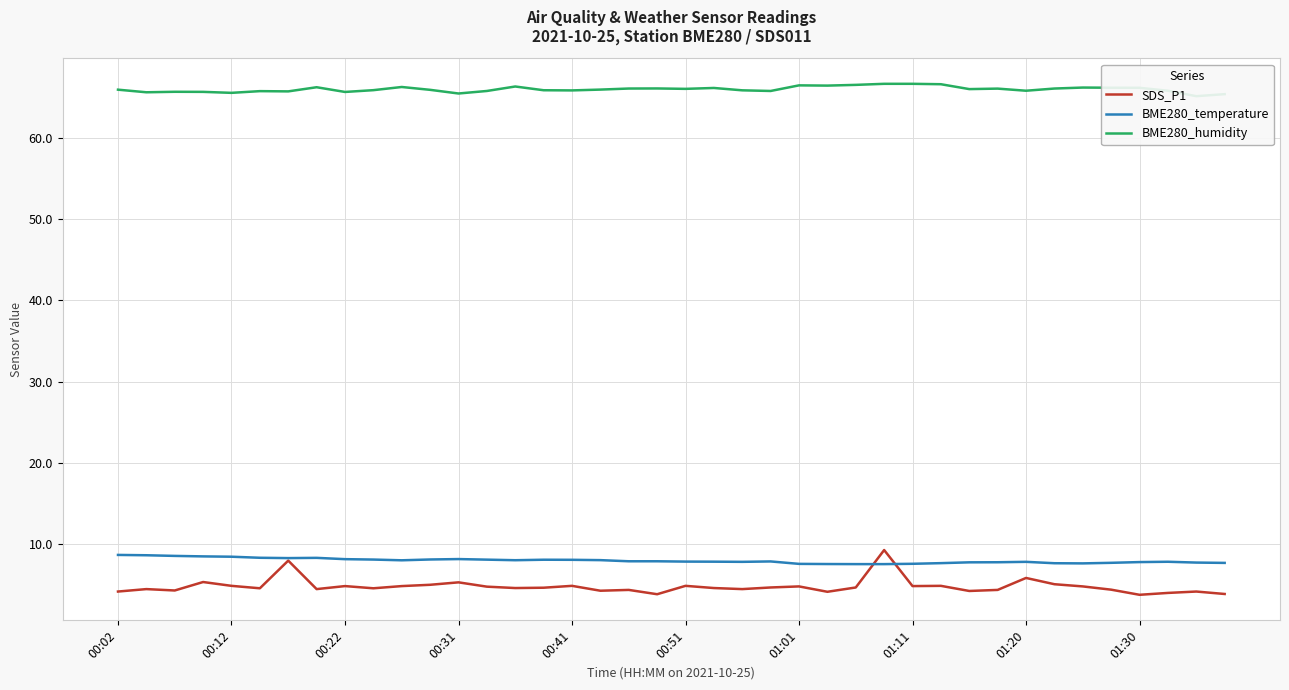

Reading right to left, transcribe all the data shown in this chart.

SDS_P1: 3.9	4.2	4.0	3.8	4.4	4.8	5.1	5.9	4.4	4.3	4.9	4.9	9.3	4.7	4.2	4.8	4.7	4.5	4.6	4.9	3.9	4.4	4.3	4.9	4.7	4.6	4.8	5.3	5.0	4.9	4.6	4.9	4.5	8.0	4.6	4.9	5.4	4.3	4.5	4.2
BME280_temperature: 7.7	7.8	7.9	7.8	7.7	7.7	7.7	7.8	7.8	7.8	7.7	7.6	7.6	7.6	7.6	7.6	7.9	7.8	7.9	7.9	7.9	7.9	8.1	8.1	8.1	8.1	8.1	8.2	8.1	8.0	8.1	8.2	8.3	8.3	8.3	8.5	8.5	8.6	8.7	8.7
BME280_humidity: 65.3	65.1	65.8	66.1	66.1	66.1	66.0	65.8	66.0	66.0	66.5	66.6	66.6	66.5	66.4	66.4	65.7	65.8	66.1	66.0	66.0	66.0	65.9	65.8	65.8	66.3	65.7	65.4	65.9	66.2	65.8	65.6	66.2	65.7	65.7	65.5	65.6	65.6	65.6	65.9